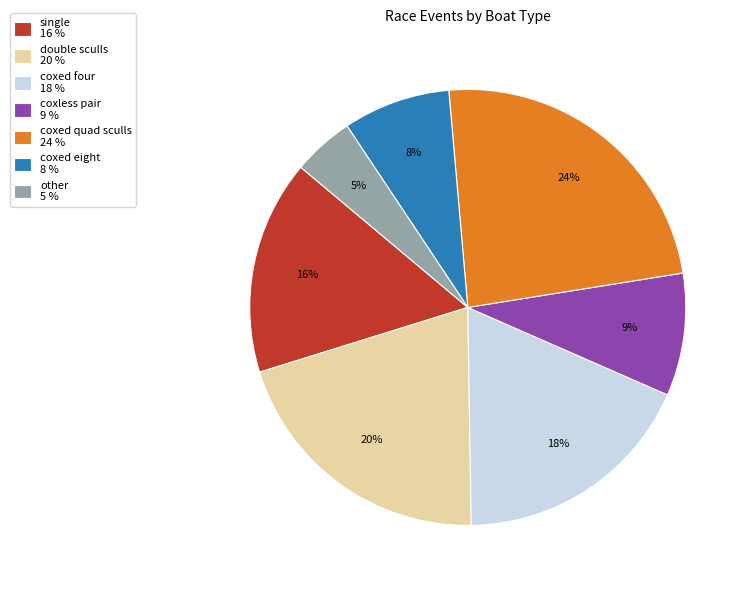

Combined, do single 16 % and coxless pair 9 % account for over 50%?

No